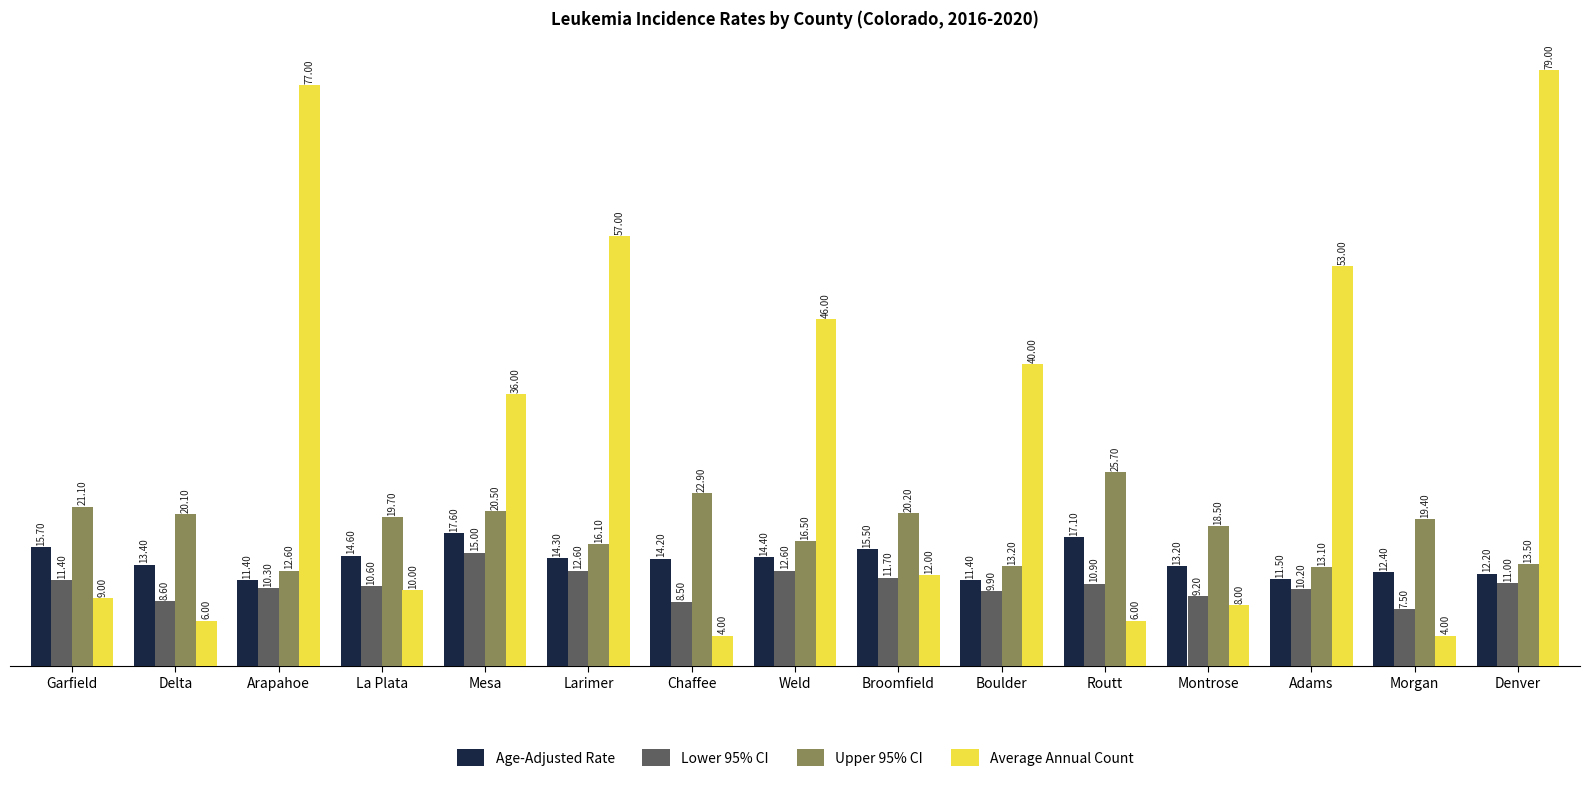

What are all the series names shown in the legend?

Age-Adjusted Rate, Lower 95% CI, Upper 95% CI, Average Annual Count